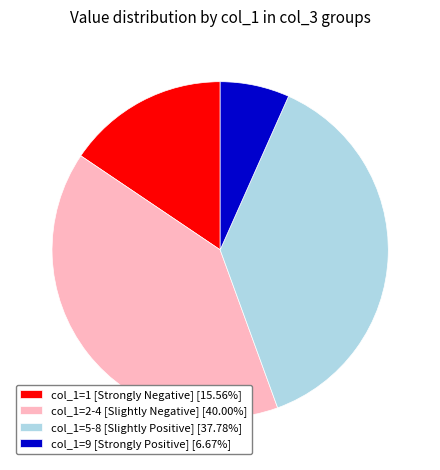

Approximately how many times larger is the value at col_1=1 [Strongly Negative] [15.56%] compared to col_1=2-4 [Slightly Negative] [40.00%]?

0.4